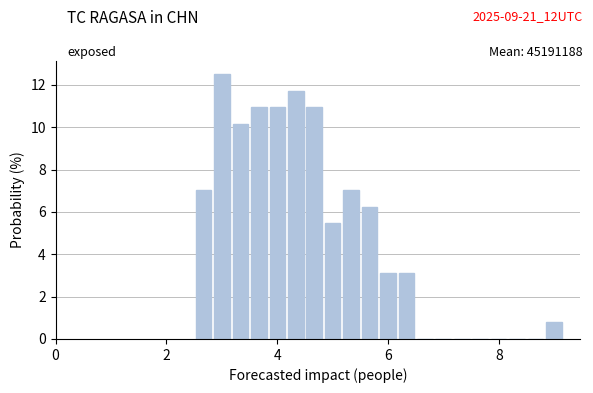

Read against the x-axis, roughly where is the centre of the tallest bar?

3.0